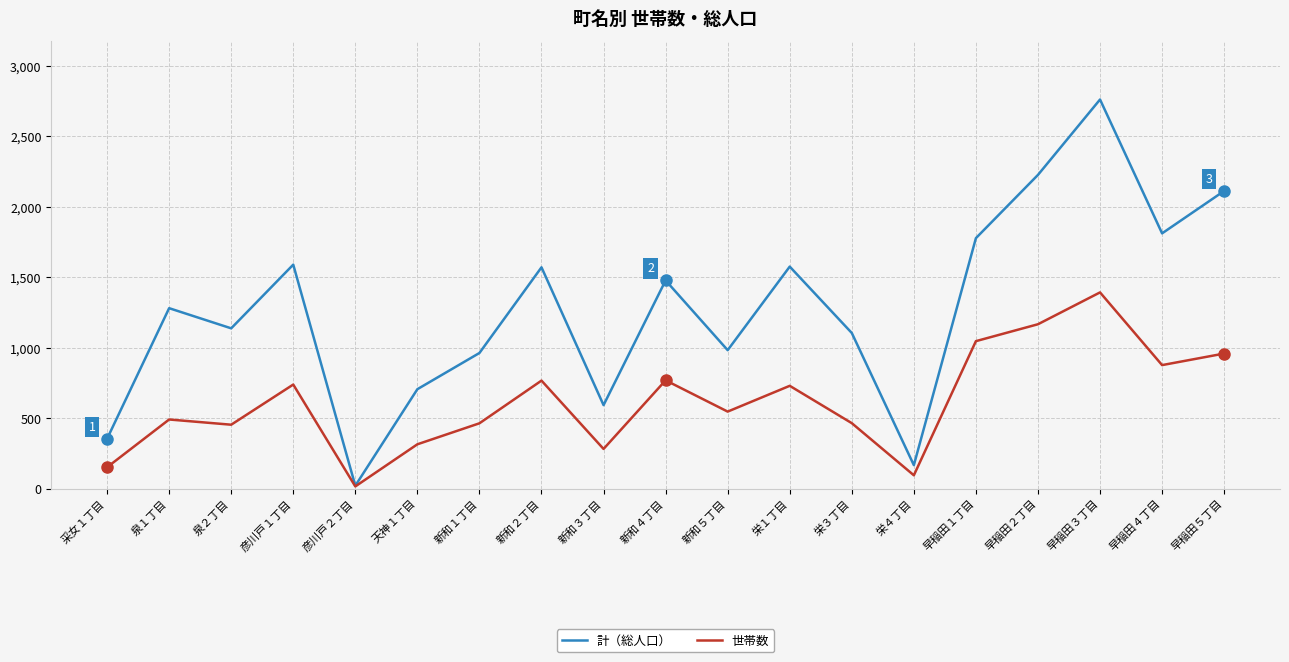

Which series has the largest total across all categories?

計（総人口）